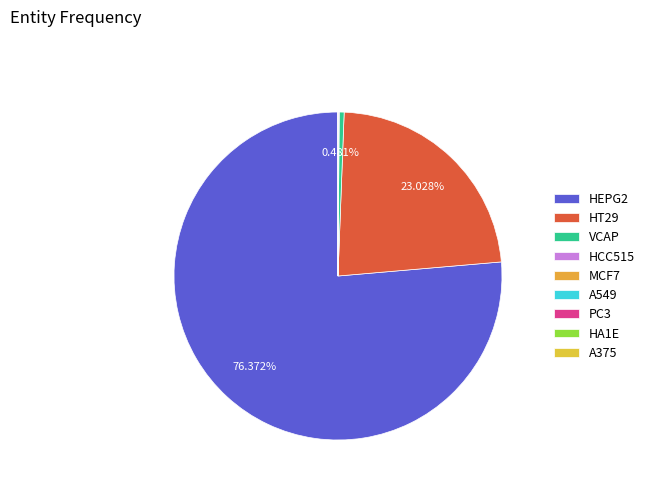

To the nearest percent, what is the difference between the HT29 and A375 slice percentages?

23%